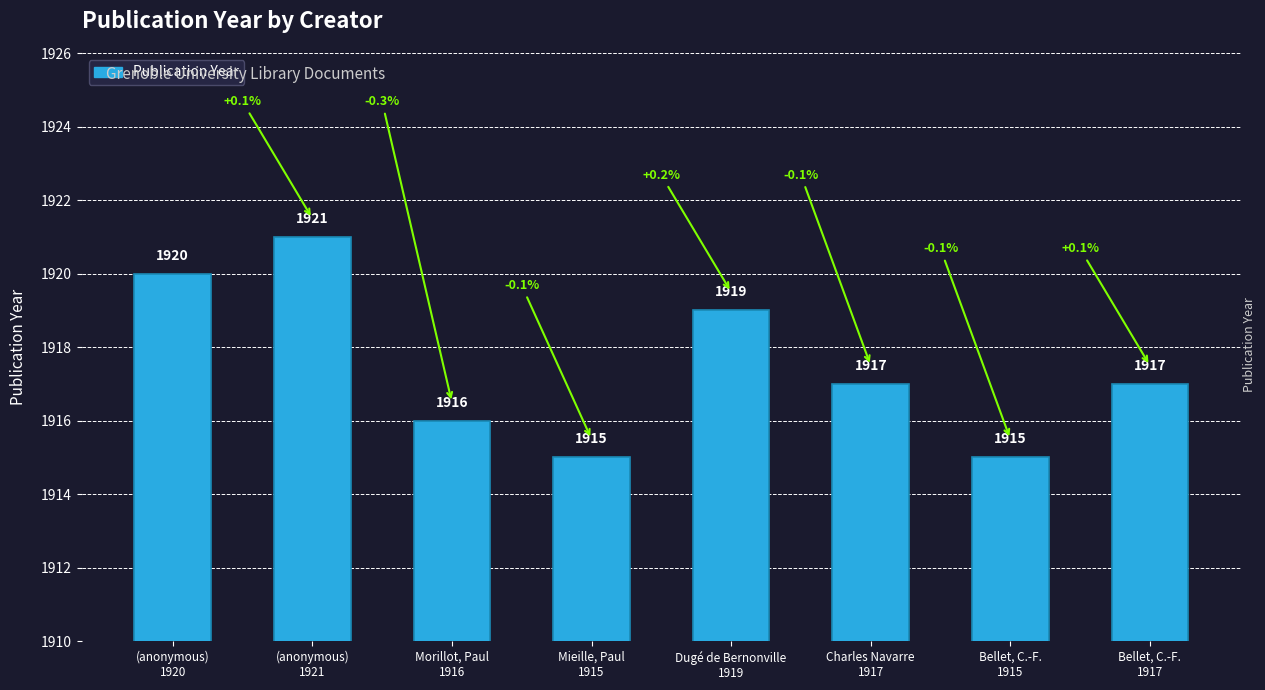

Count the values in the range 1916 to 1920.

5